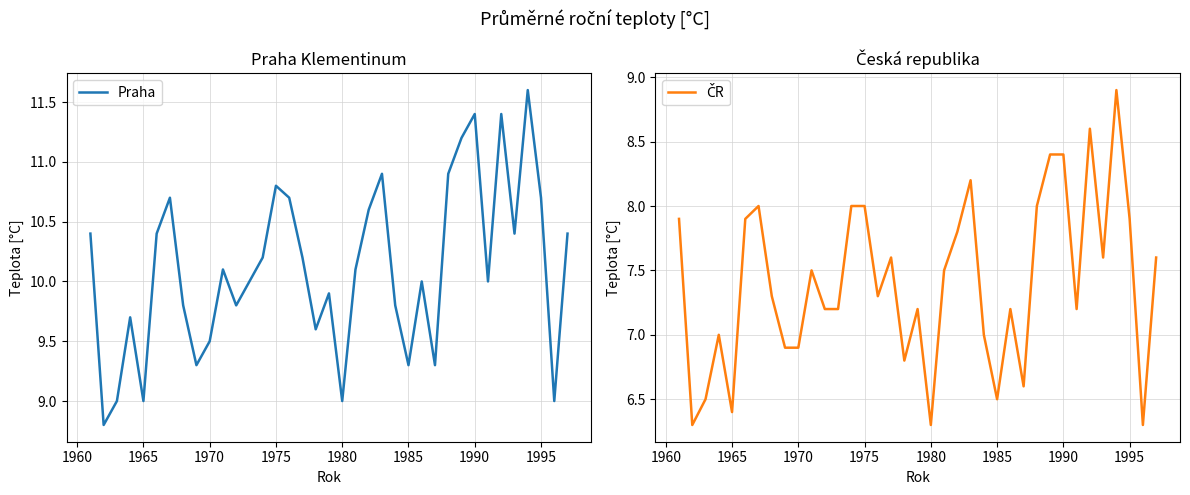

The value of Praha at 1970 is 15.9. True or false?

False